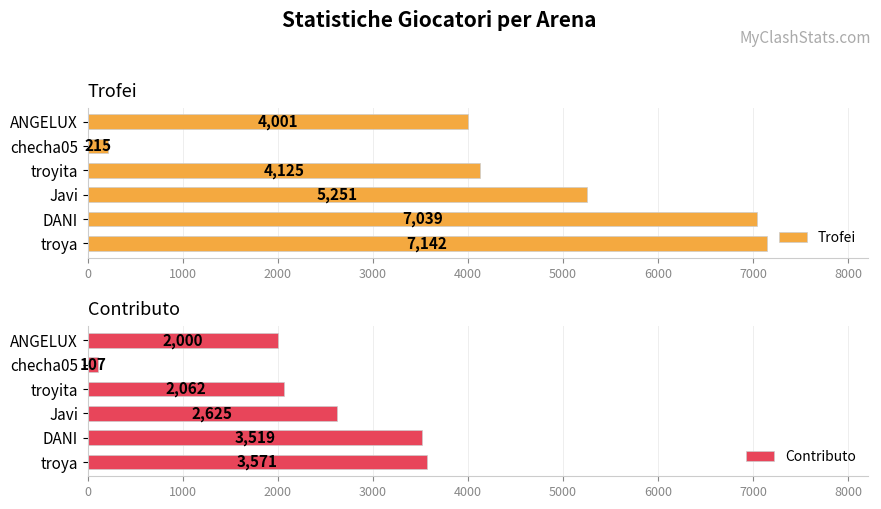

What is the lowest value of the Trofei series?

215